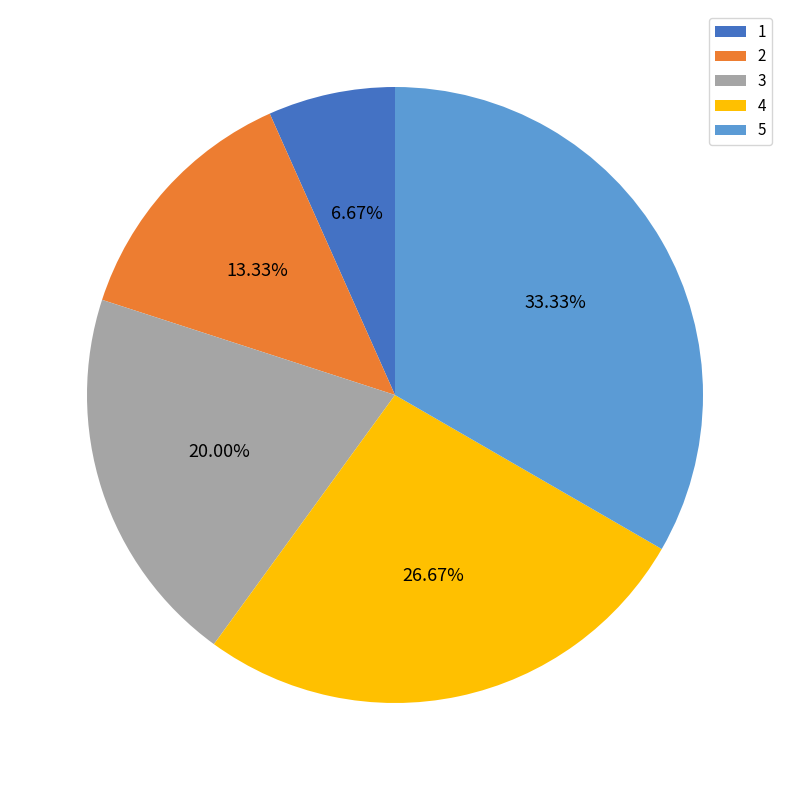

Which category has the biggest portion of the pie?

5